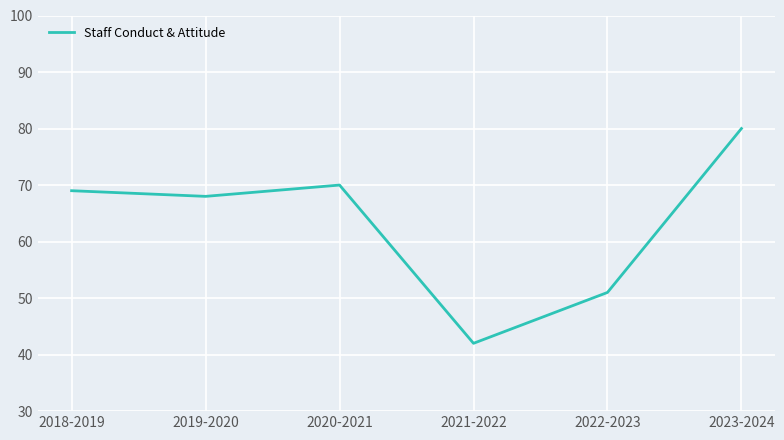

What is the sum of the values at 2021-2022 and 2018-2019?

111